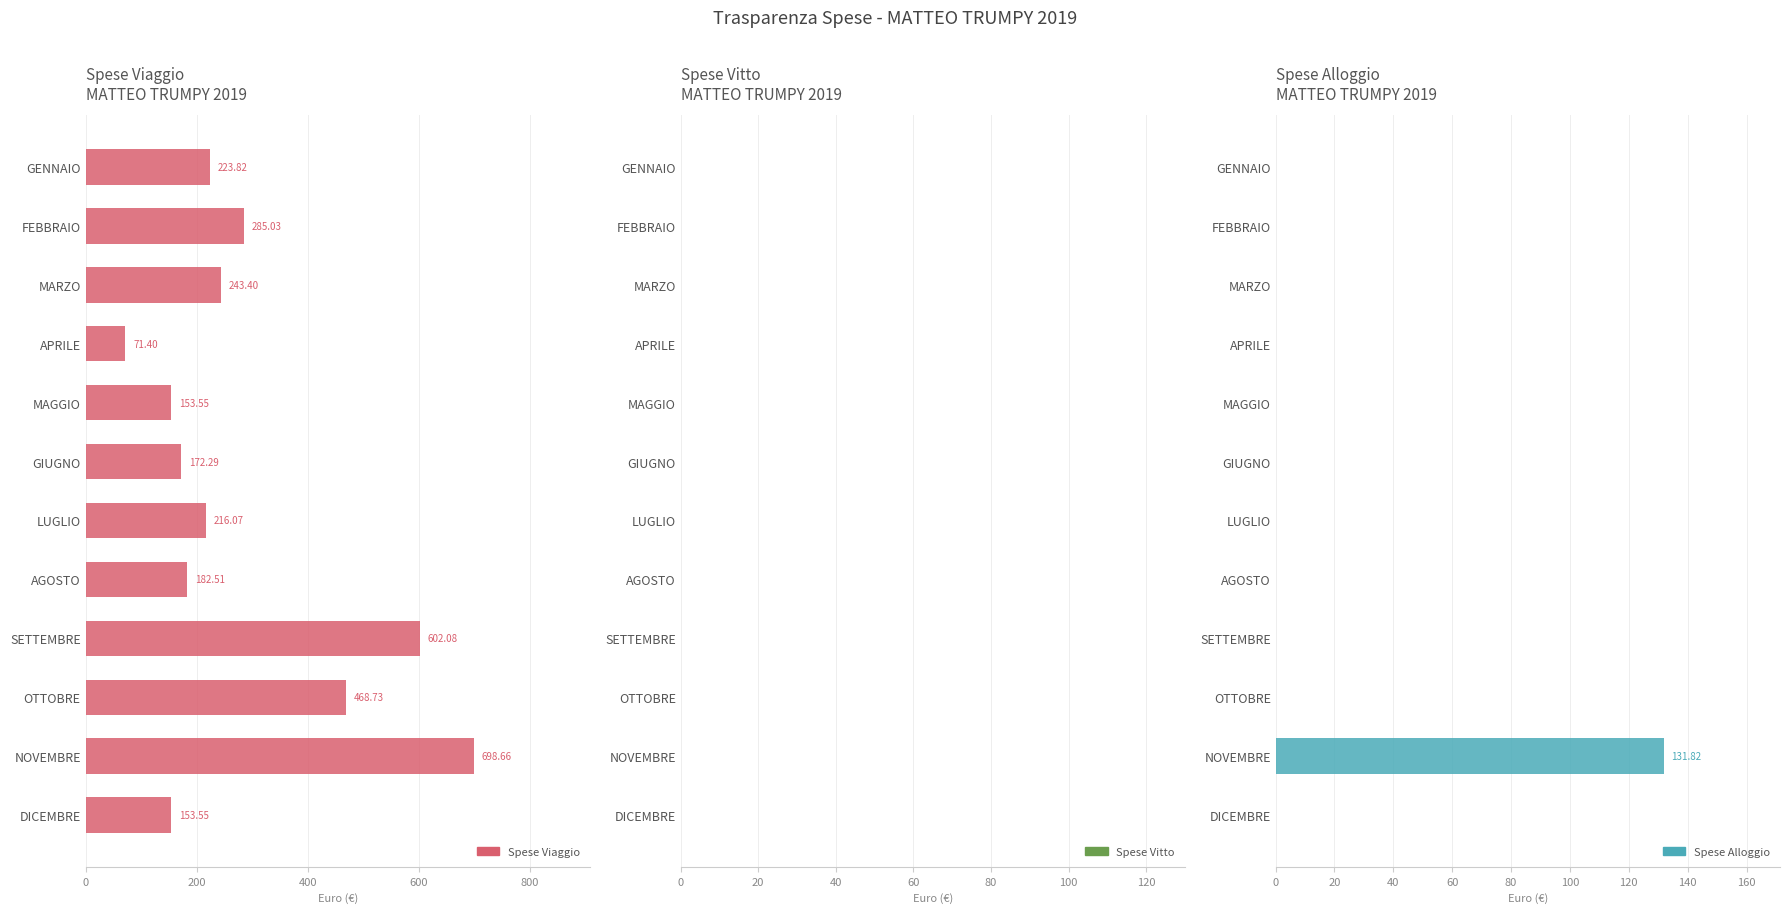

What is the minimum value for Spese Viaggio?

71.4